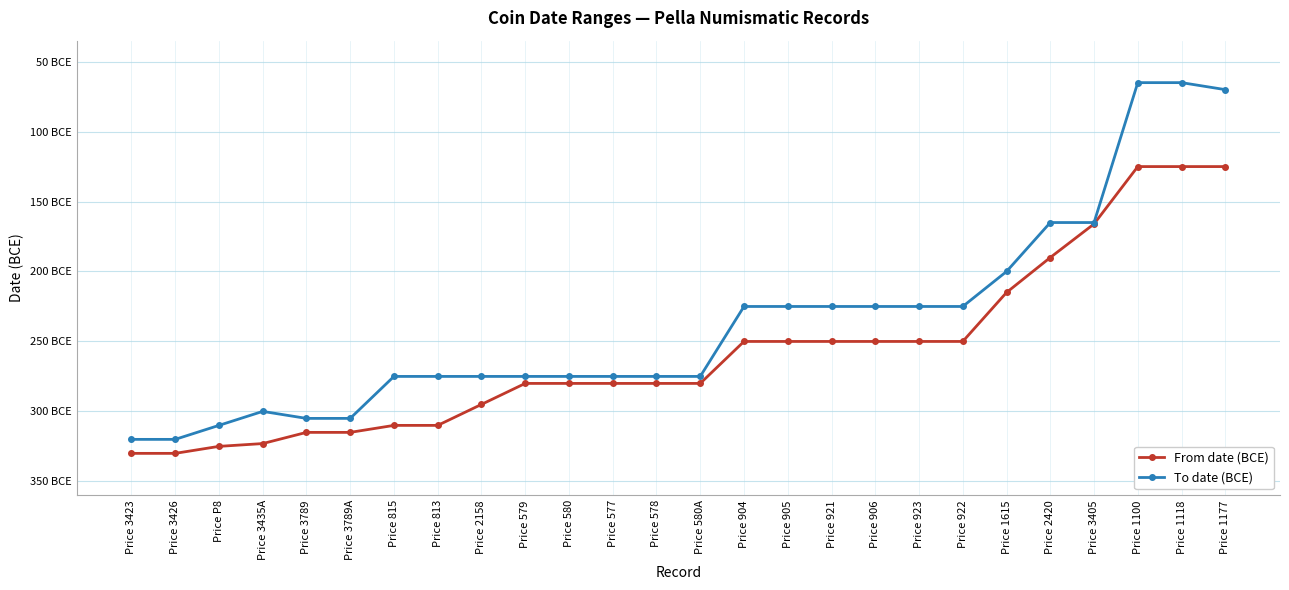

Rank the series by their maximum value, from lowest to highest.

From date (BCE), To date (BCE)